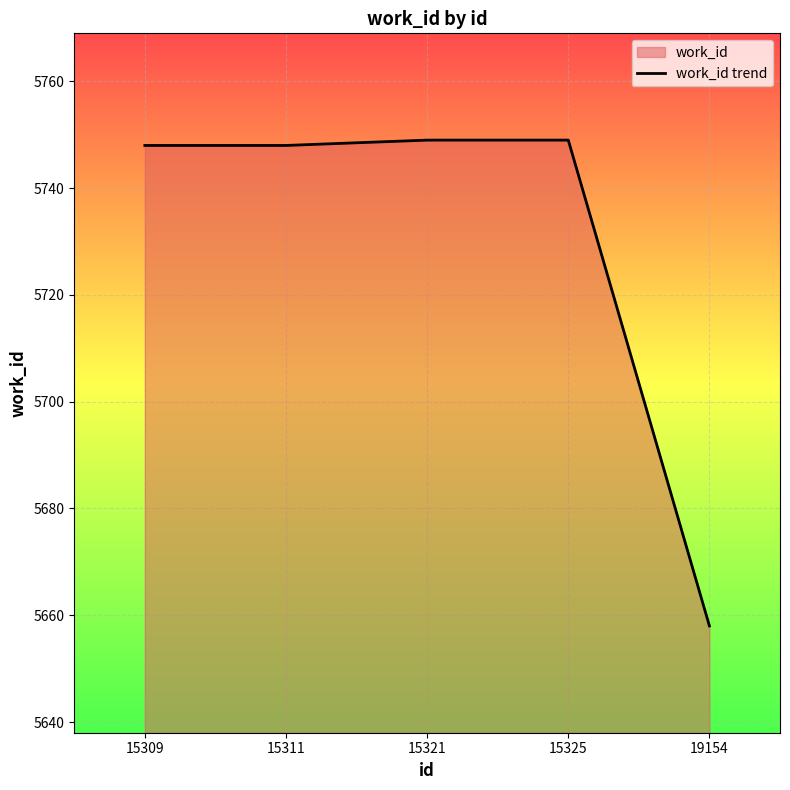

What is the average value?

5730